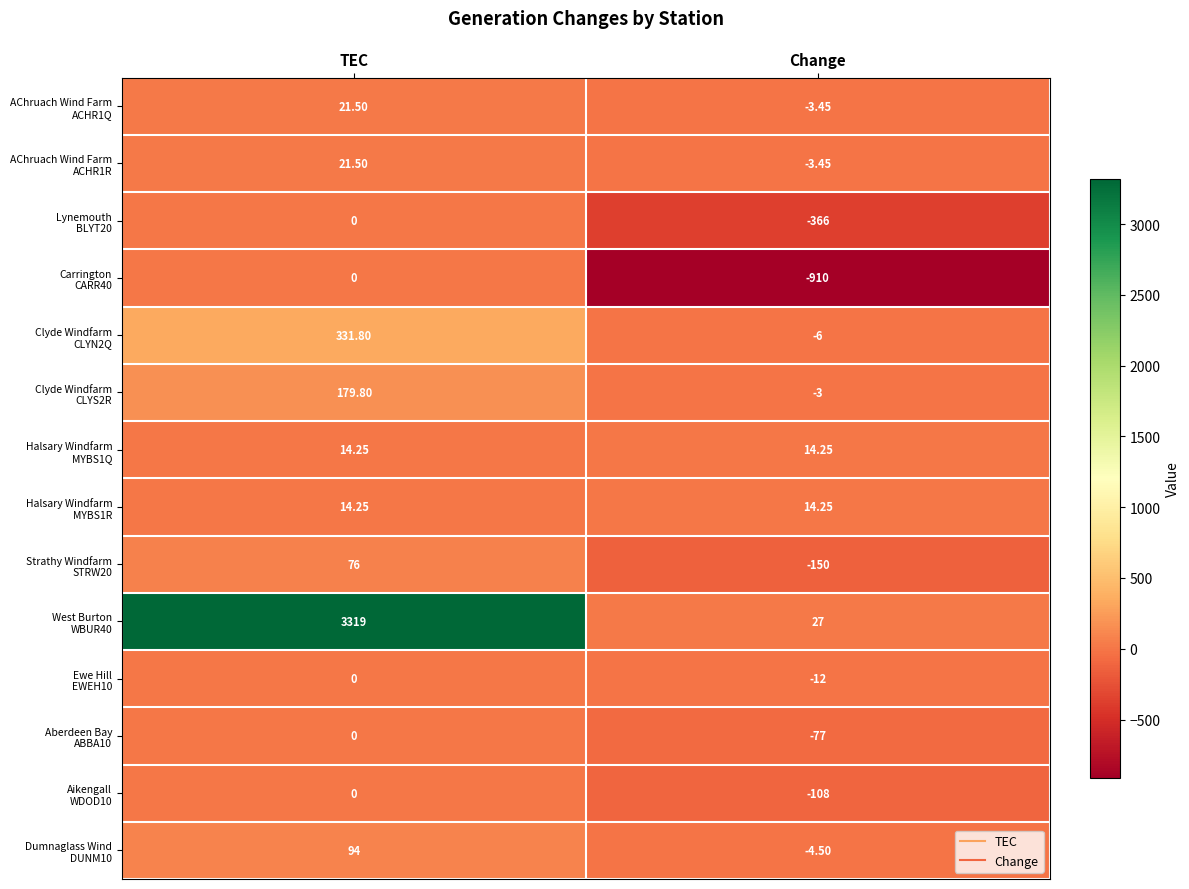

At which category does the chart reach its peak across all series?

TEC